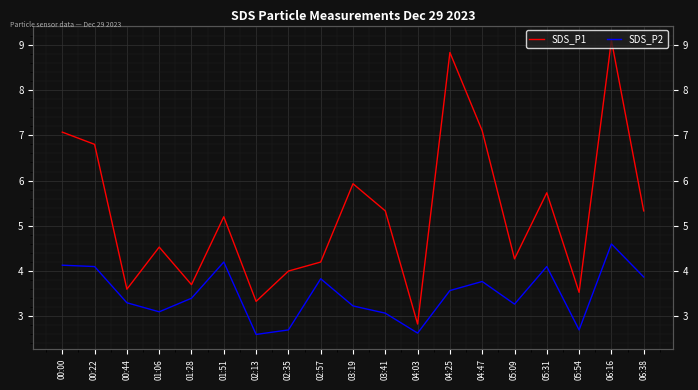

The SDS_P2 series shows 3.6 at 04:25. True or false?

True